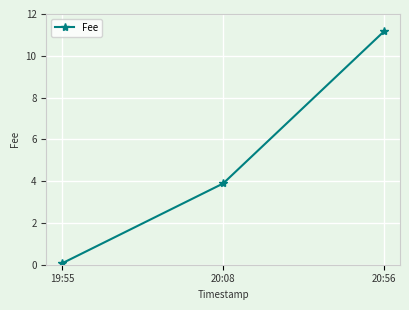

What is the maximum value shown in the chart?

11.2